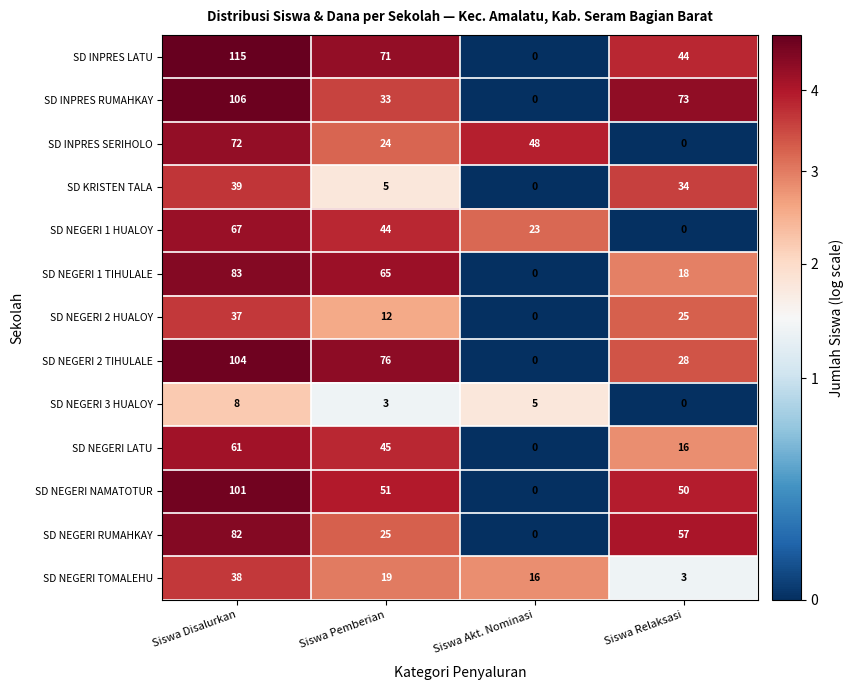

The value of SD NEGERI TOMALEHU at Siswa Pemberian is 19. True or false?

True